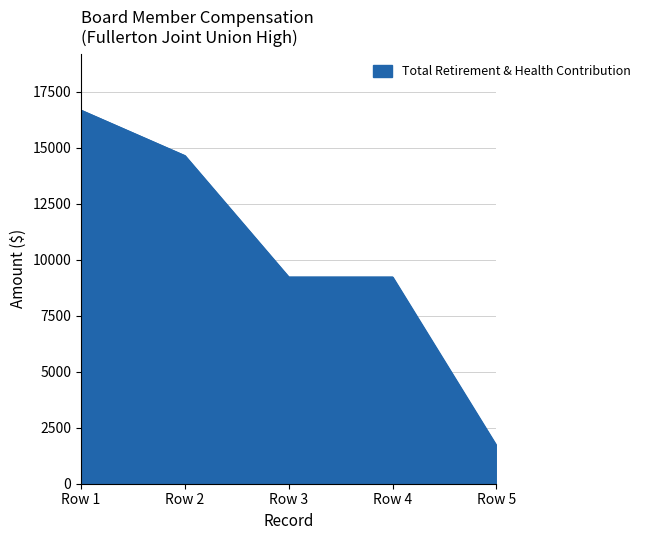

True or false: the data has more than 1 interior local peaks.

False